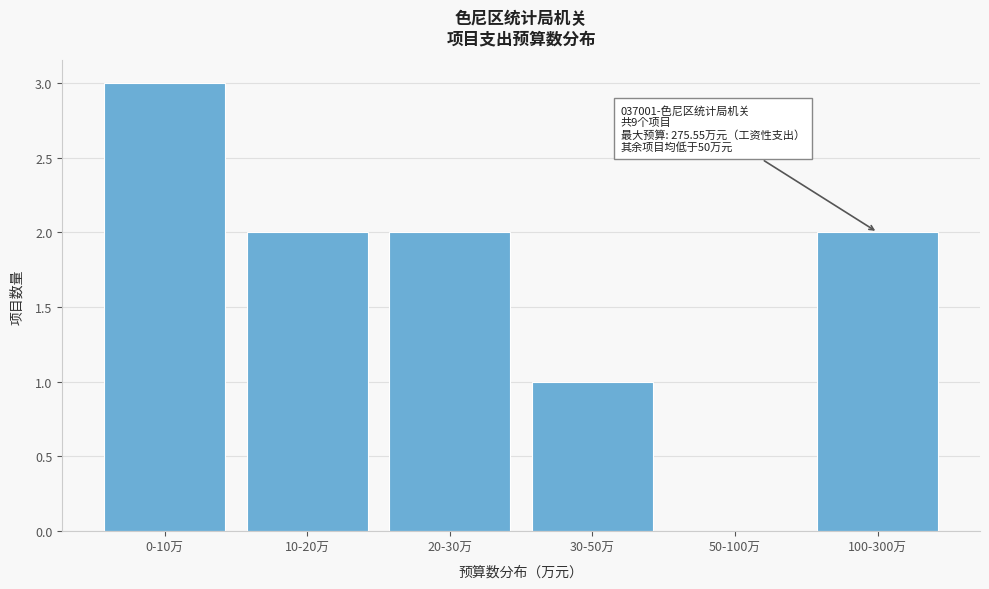

Reading right to left, extract all data points from this chart.

100-300万=2	50-100万=0	30-50万=1	20-30万=2	10-20万=2	0-10万=3